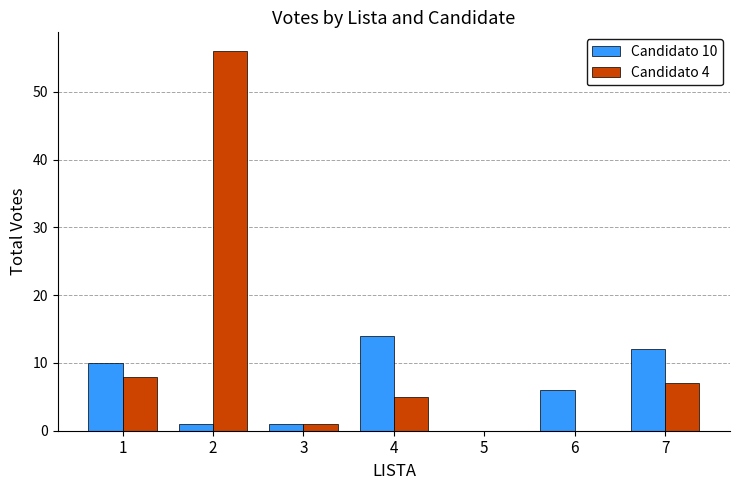

How many categories are shown in the chart?

7